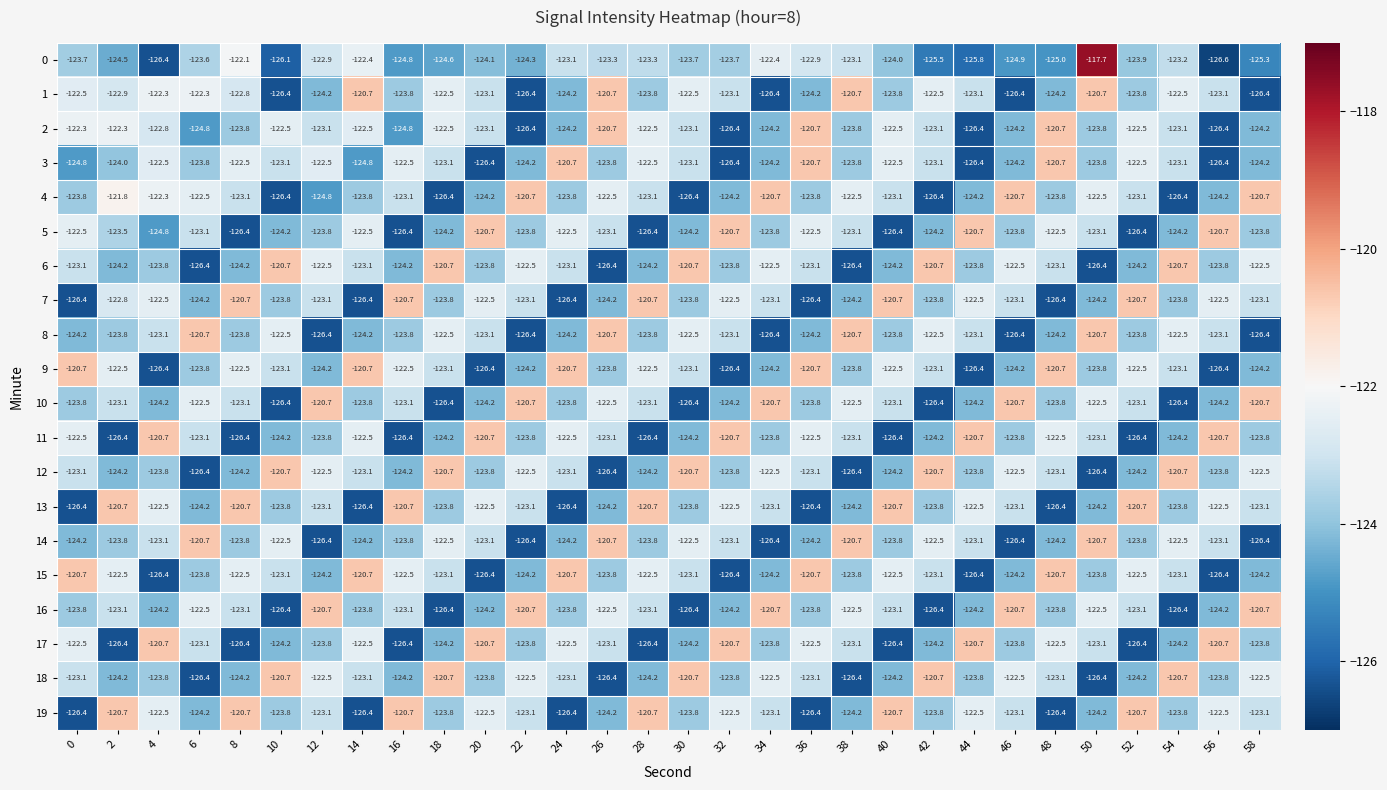

What is the lowest value of the 19 series?

-126.4